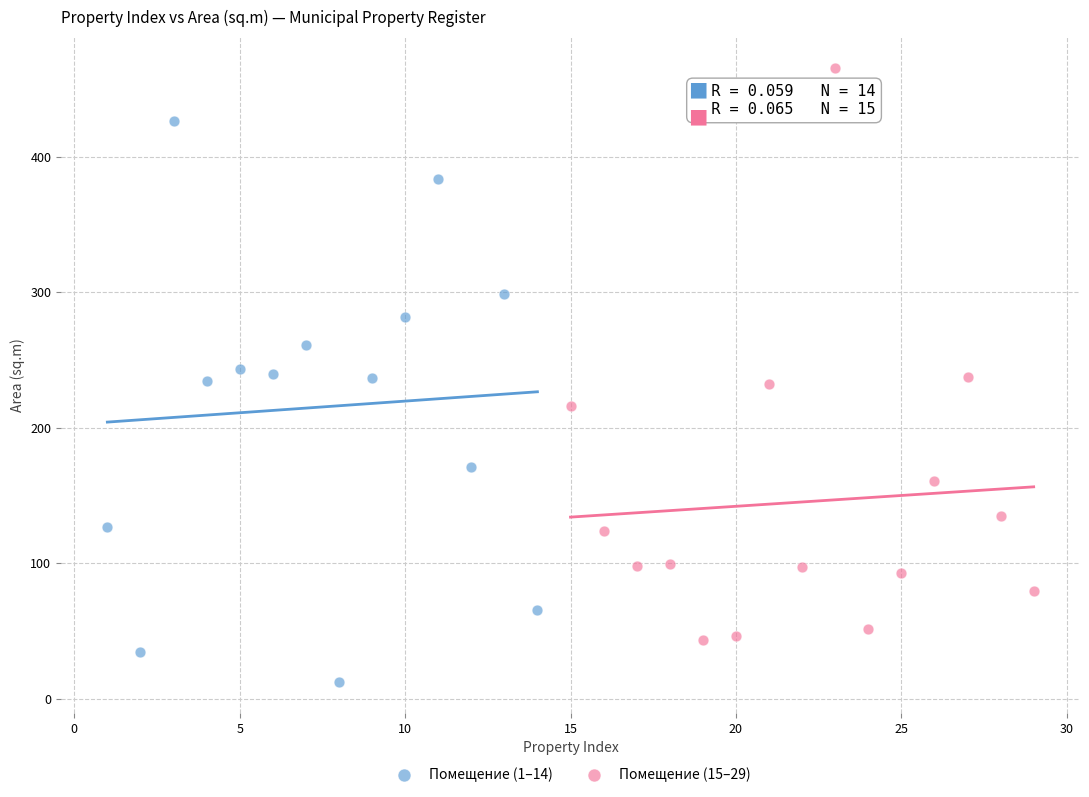

Which series reaches the maximum Y coordinate?

Помещение (15–29)